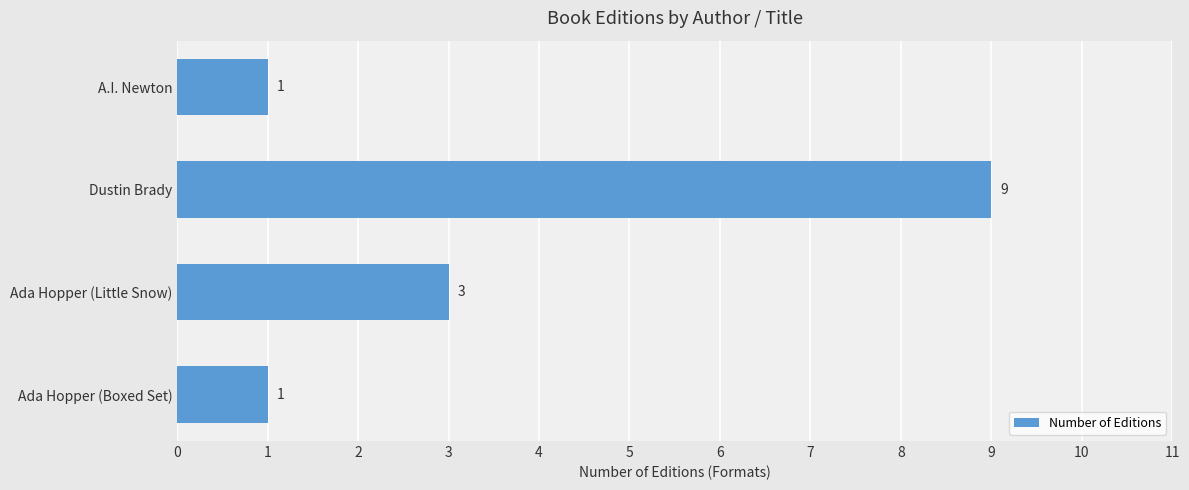

What is the difference between the values at Ada Hopper (Boxed Set) and Dustin Brady?

8